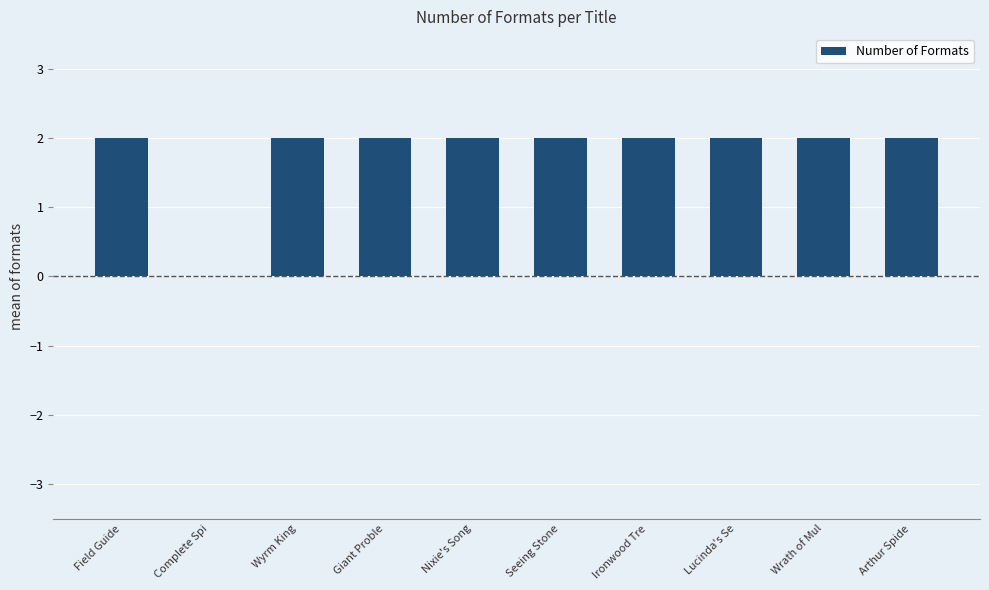

What is the sum of the values at Arthur Spide and Lucinda's Se?

4